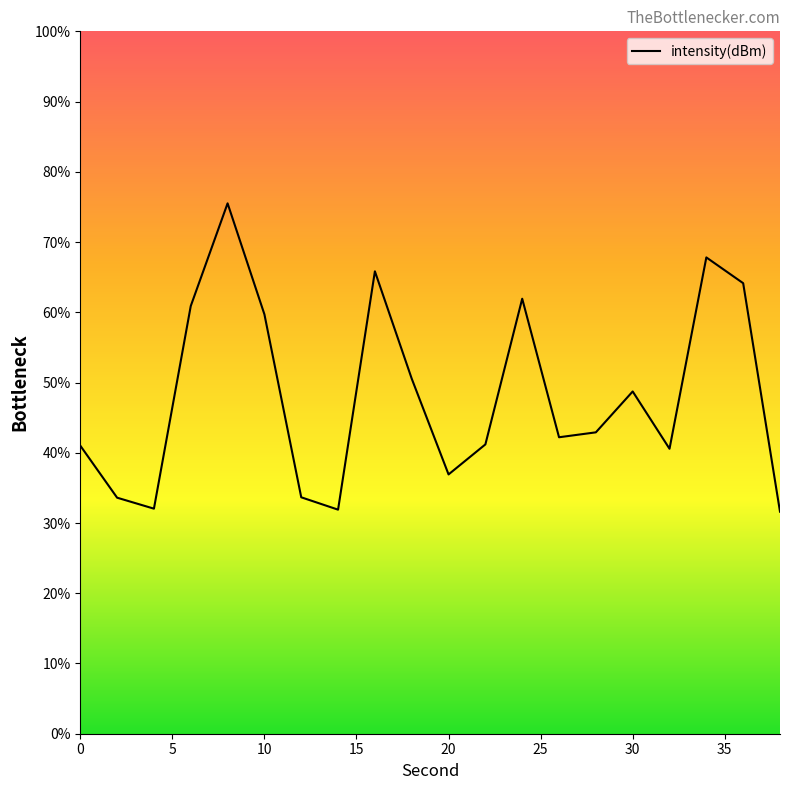

What is the smallest value displayed?

31.6